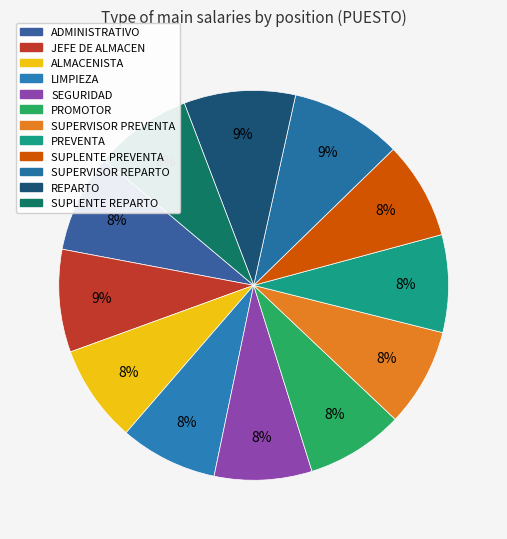

How many slices are in this pie chart?

12